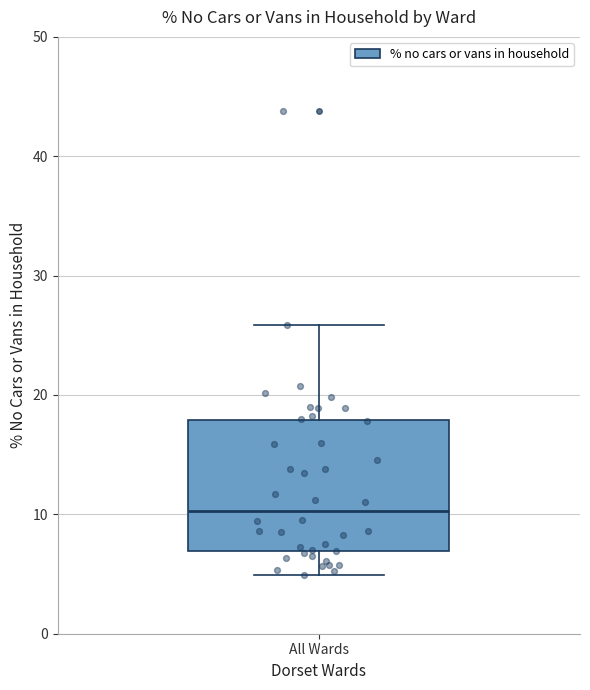

Read this box plot against the y-axis: the position of the median line, the range covered by the box, and the ends of both whiskers. The values are not printed on the chart, so give them approximately, as read against the axis.

median 10, box 7 to 18, whiskers 5 to 26